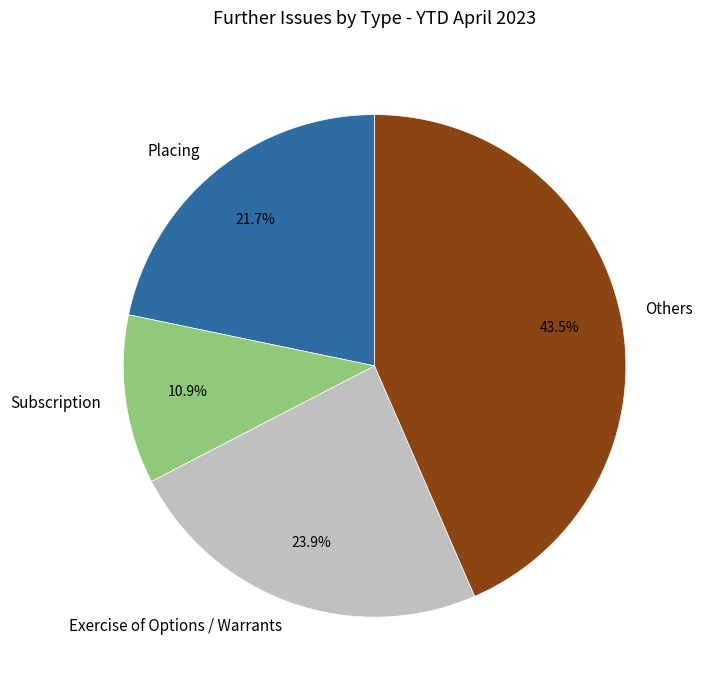

What is the ratio of the value at Others to the value at Subscription?

4.0